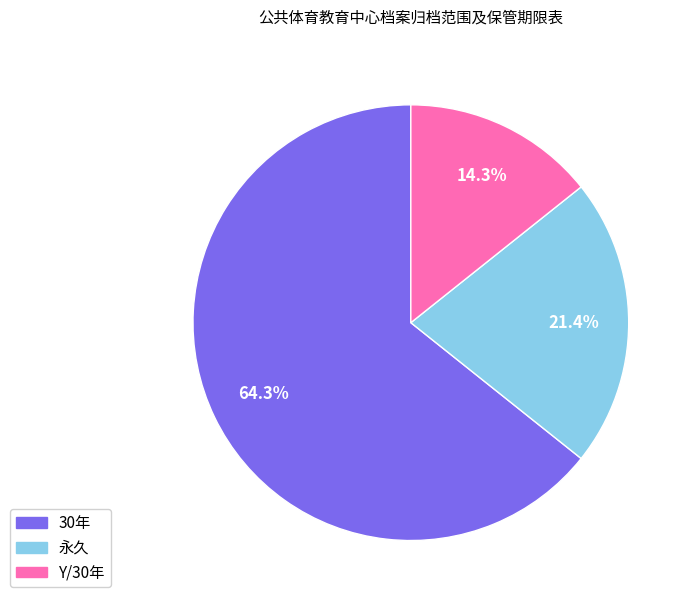

What portion of the pie excludes 永久?

78.6%